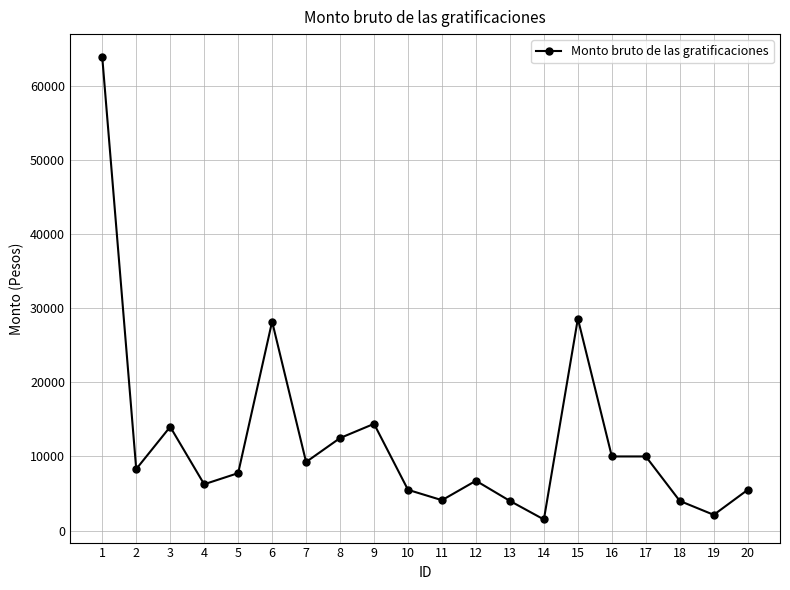

What is the smallest value displayed?

1500.0